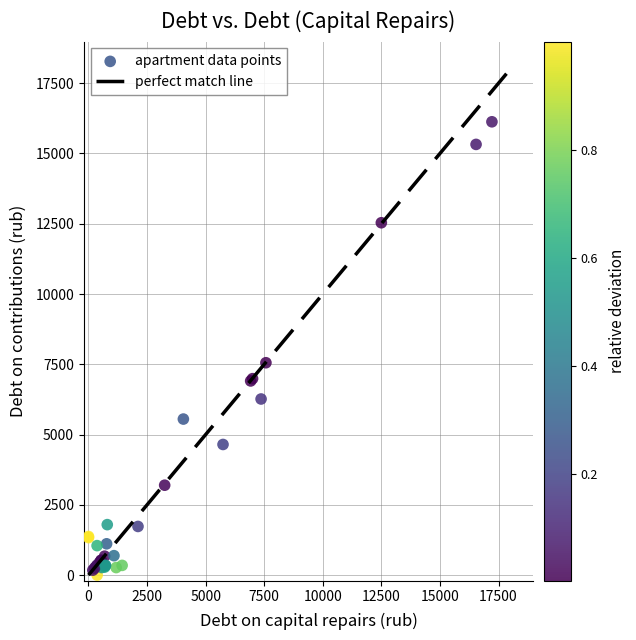

What Y value in the scatter plot is closest to 8063?

7554.9